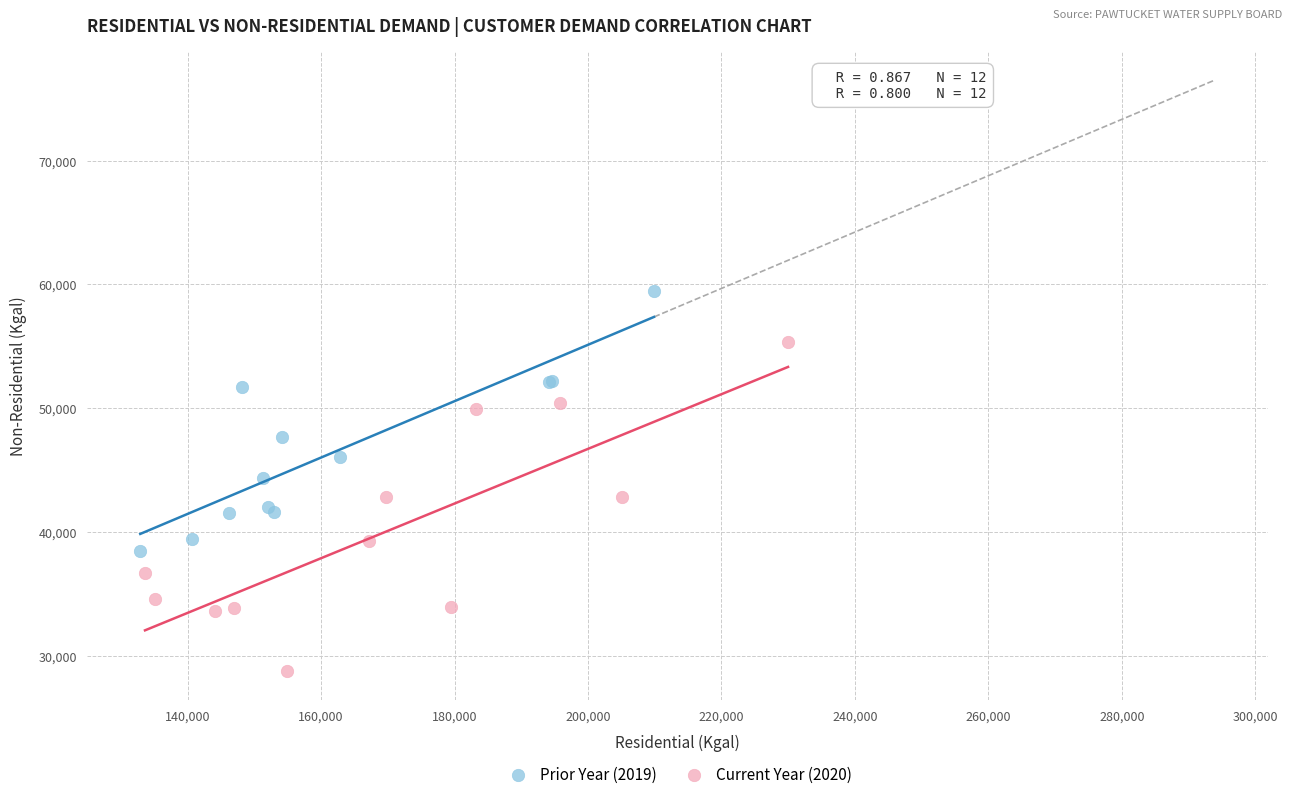

Which series reaches the maximum Y coordinate?

Prior Year (2019)